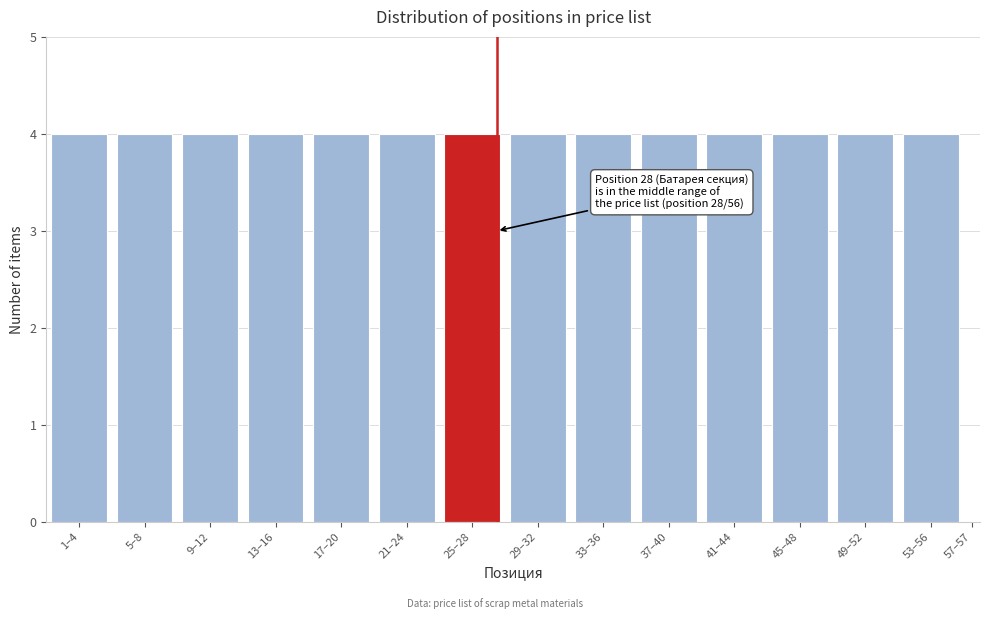

Reading left to right, extract all data points from this chart.

1–4=4	5–8=4	9–12=4	13–16=4	17–20=4	21–24=4	25–28=4	29–32=4	33–36=4	37–40=4	41–44=4	45–48=4	49–52=4	53–56=4	57–57=0